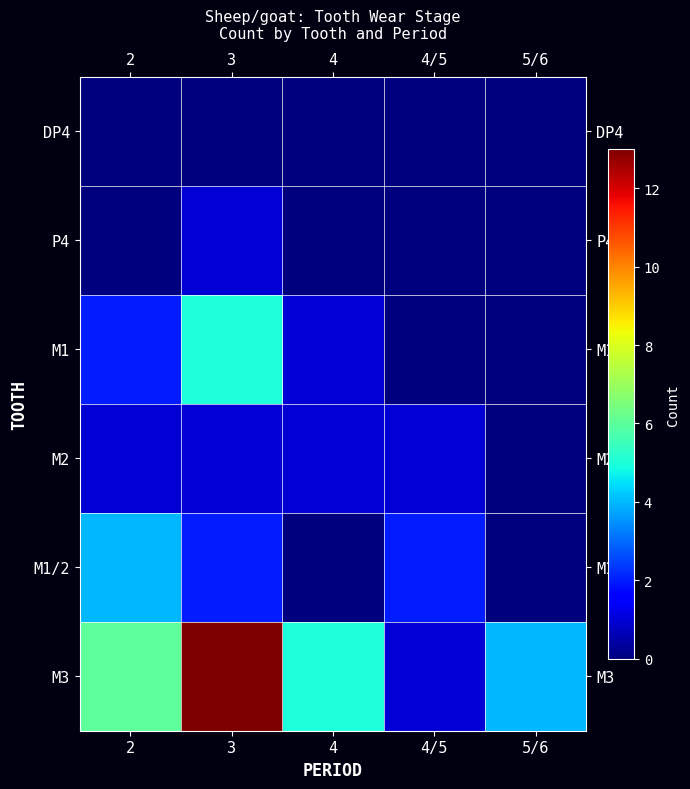

Which series changed the most between 3 and 4?

M3